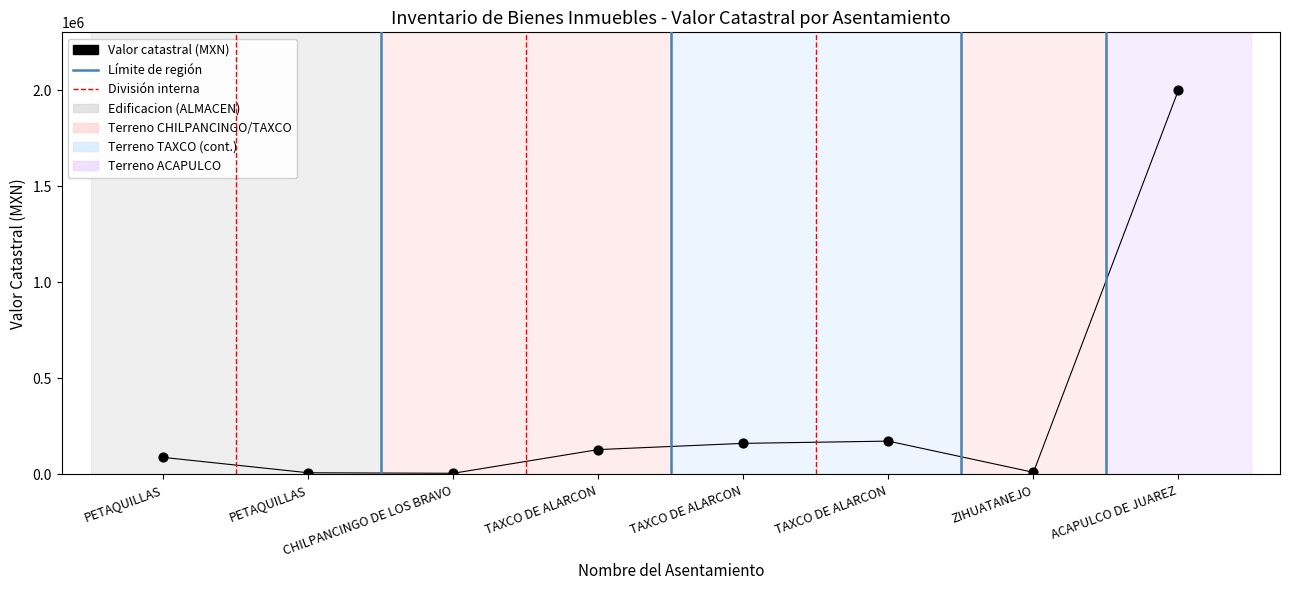

What is the average X value?

4.5